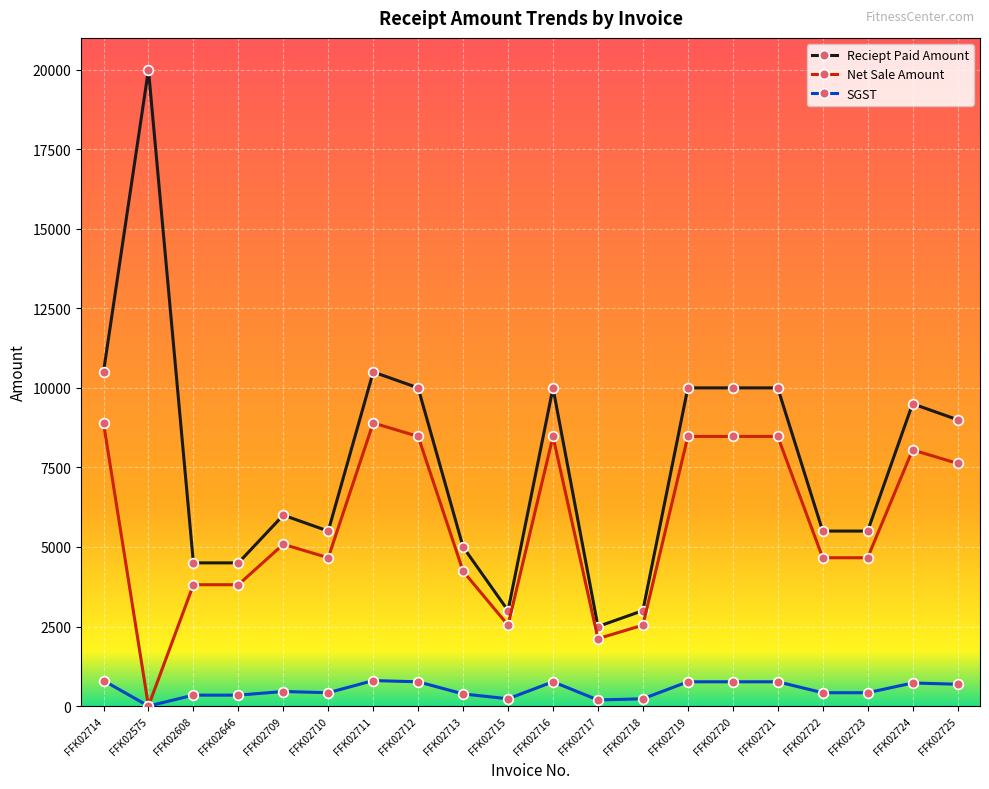

How many values in the SGST series are below 457?

10